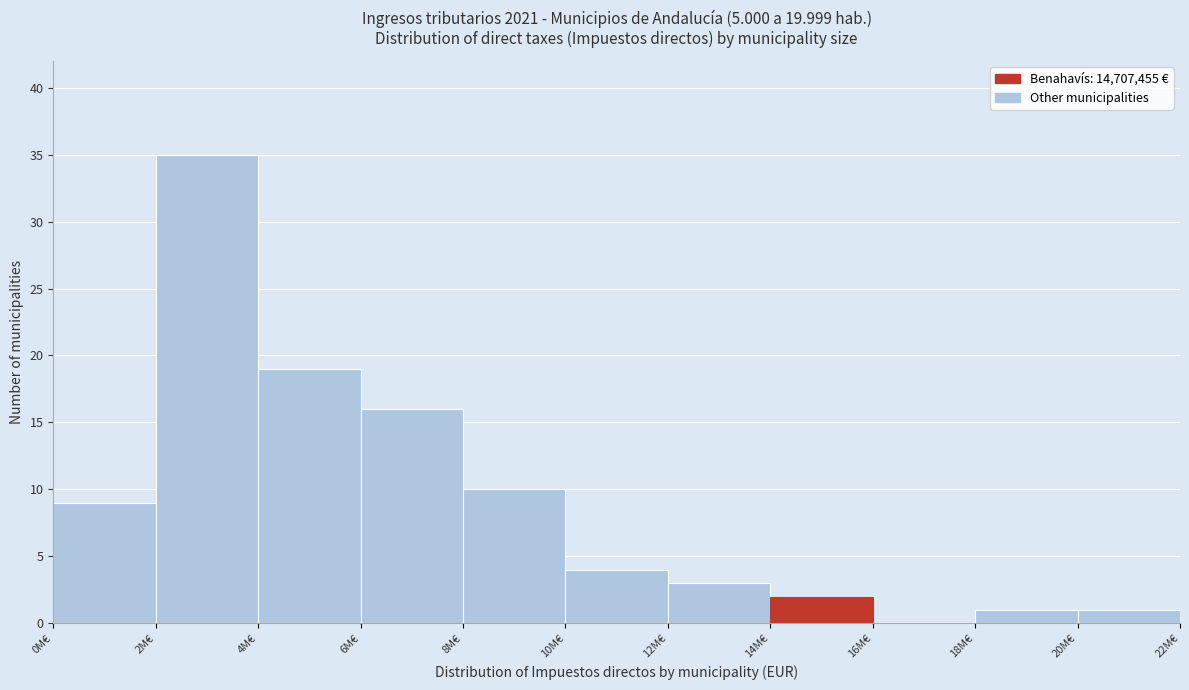

Reading right to left, what are all the values shown in this chart?

20M€=1	18M€=1	16M€=0	14M€=2	12M€=3	10M€=4	8M€=10	6M€=16	4M€=19	2M€=35	0M€=9